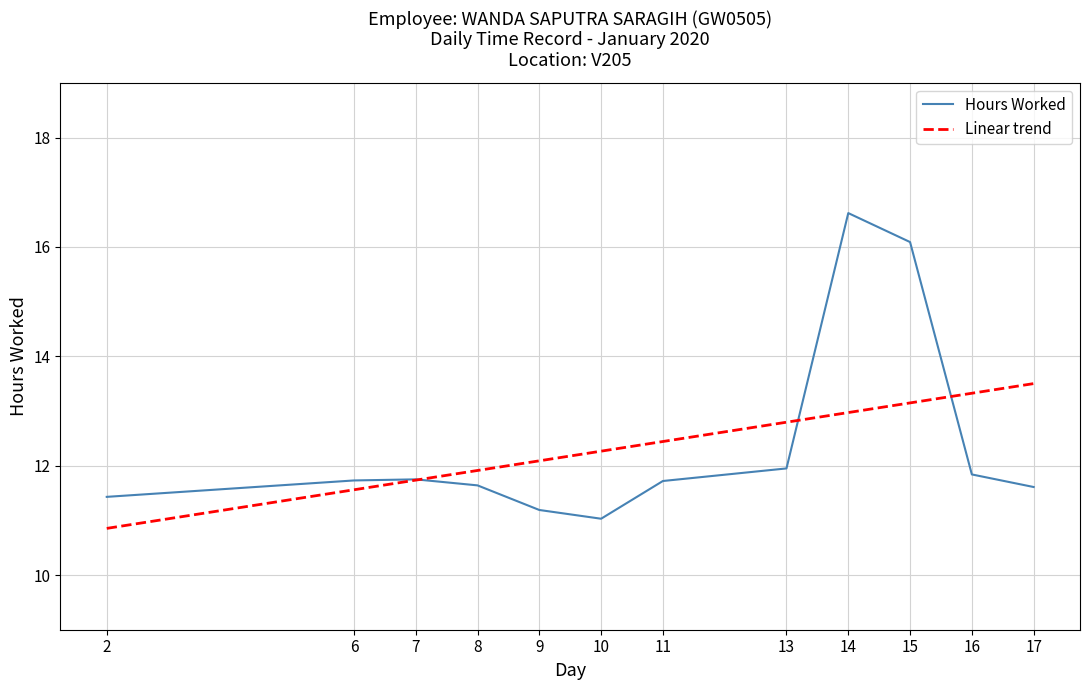

Is it true that Hours Worked equals 17.0 at 17?

False